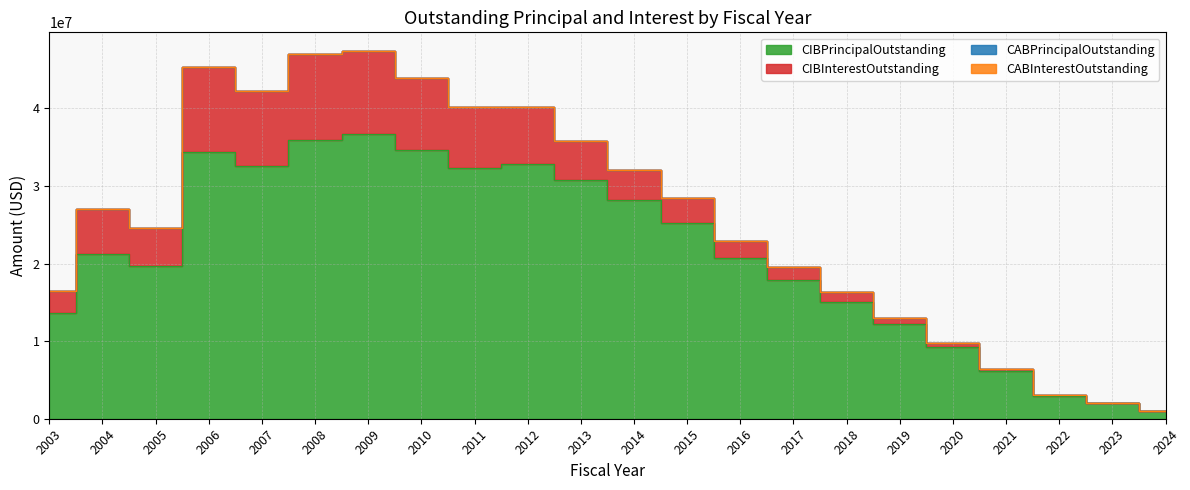

Does the chart have visible grid lines?

Yes